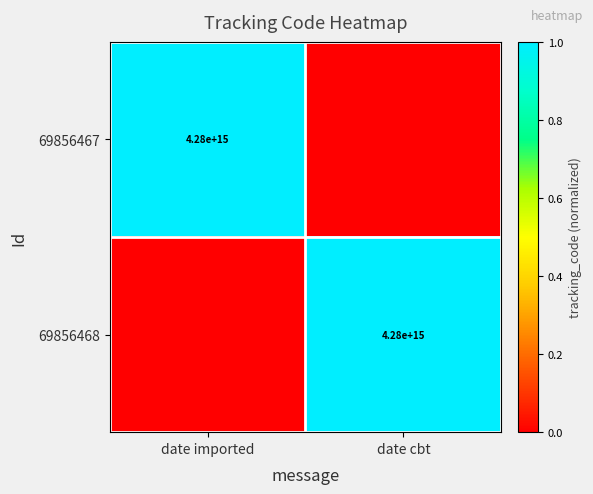

Is it true that 69856467 equals 4280000000000000 at date imported?

True